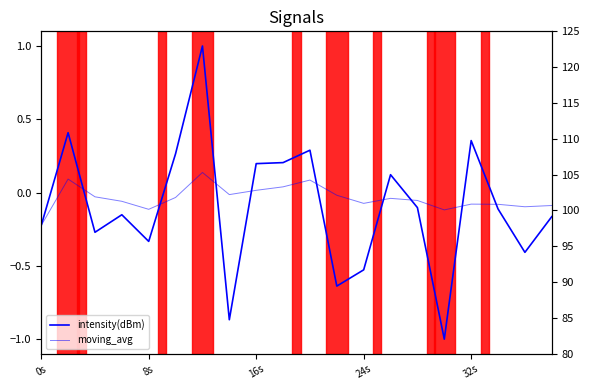

How many negative values does the intensity(dBm) series have?

12